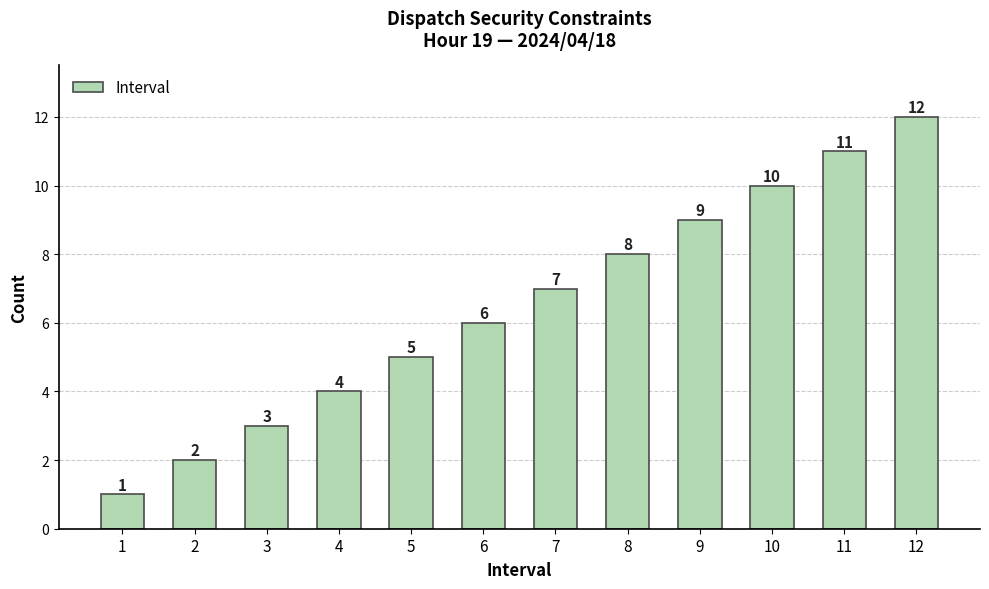

List the labels in order of value, smallest first.

1, 2, 3, 4, 5, 6, 7, 8, 9, 10, 11, 12